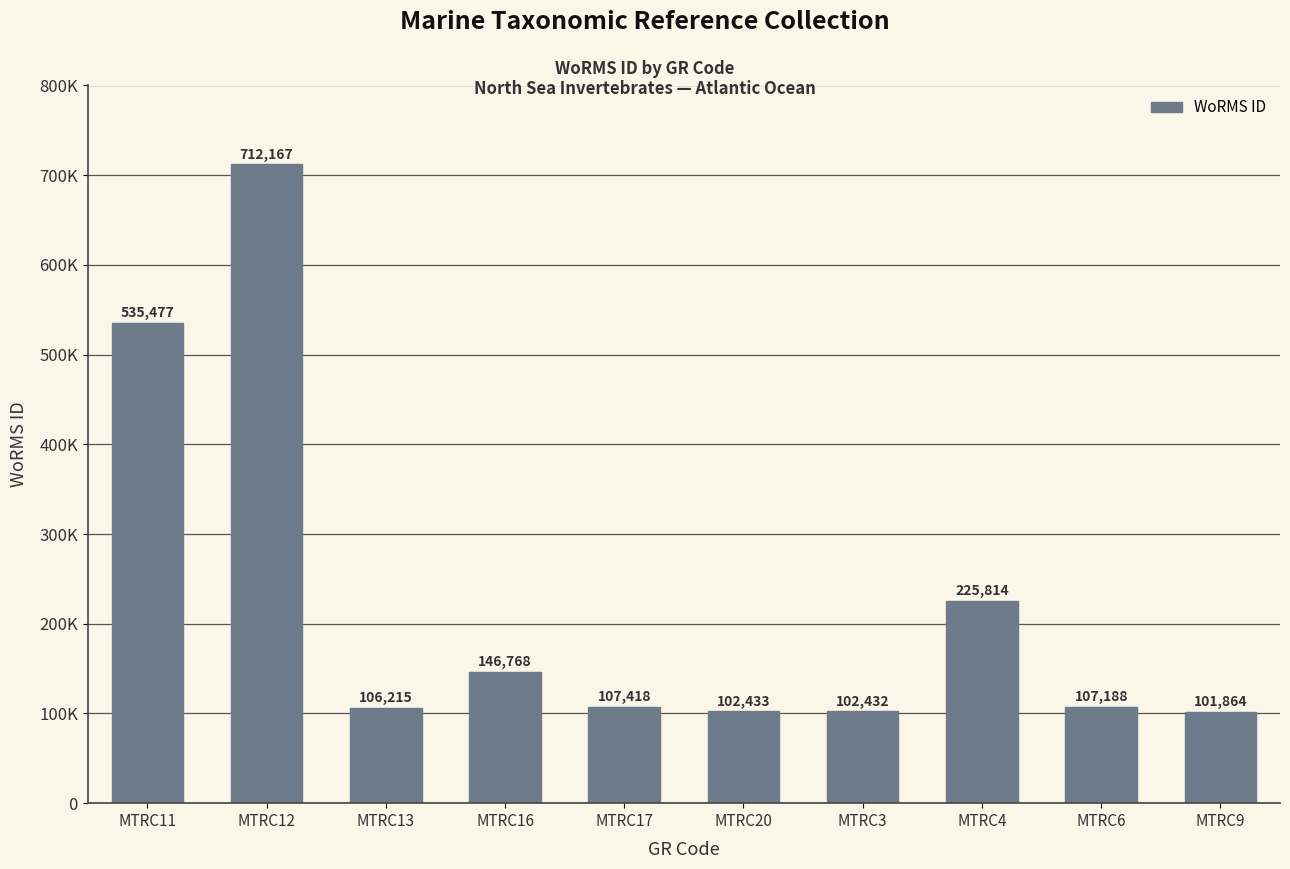

Are the bars horizontal?

No